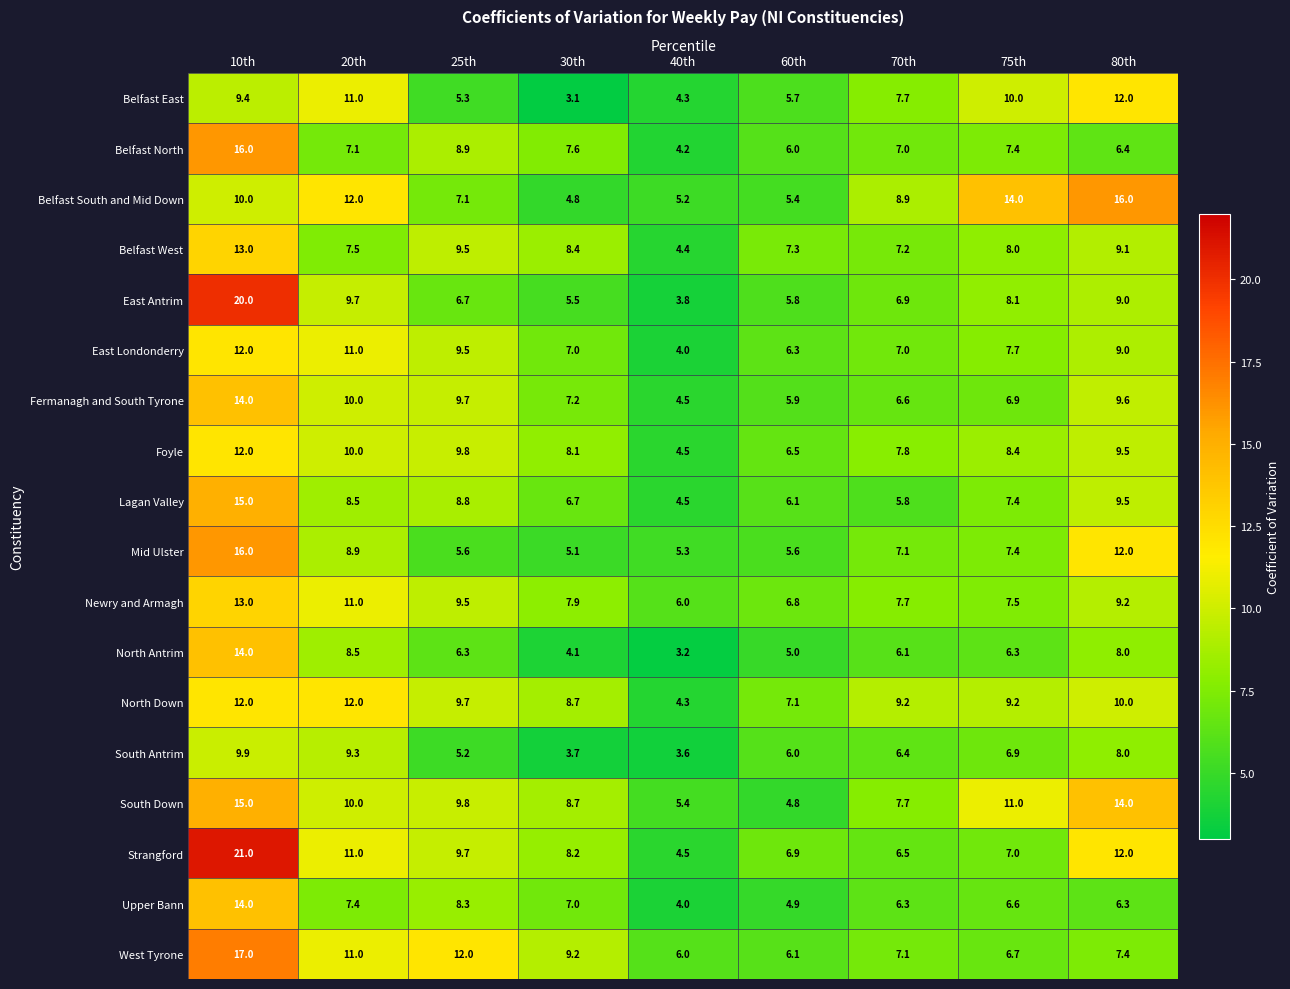

What is the difference between the maximum and minimum values in the West Tyrone series?

11.0